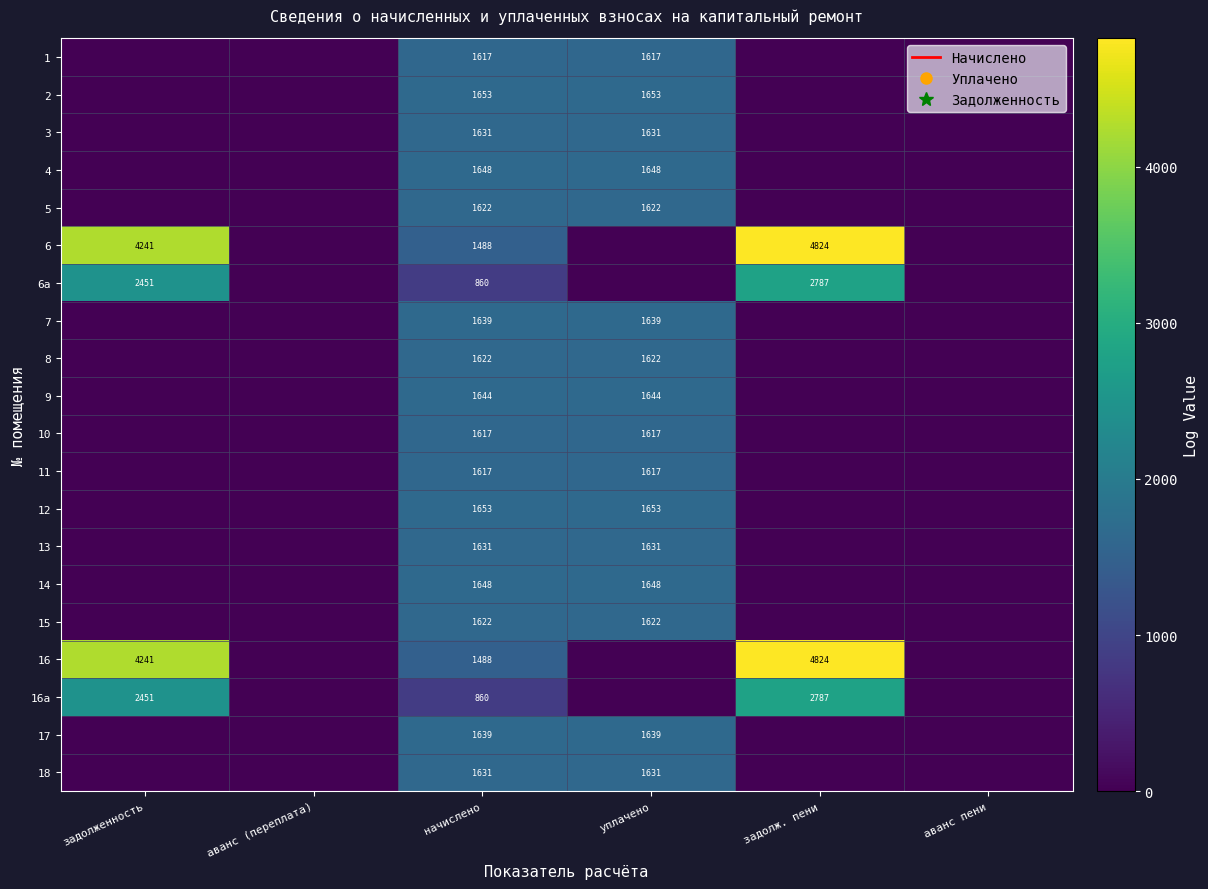

The value of 16а at начислено is 1334. True or false?

False